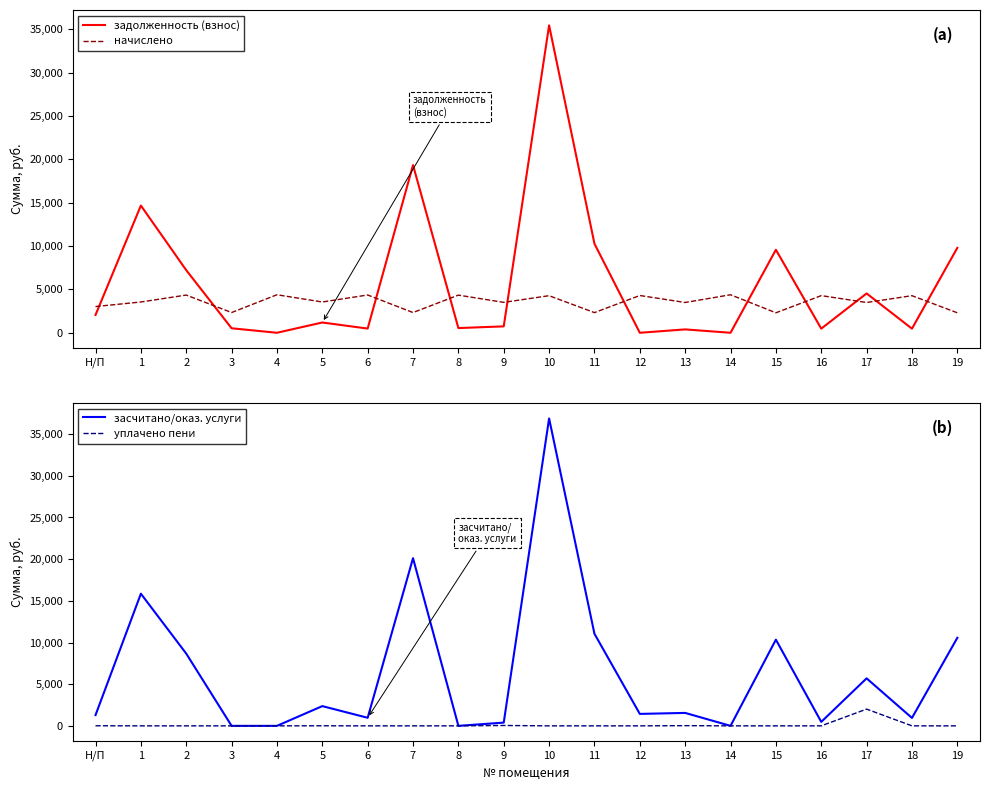

The value of начислено at 6 is 5882.3. True or false?

False